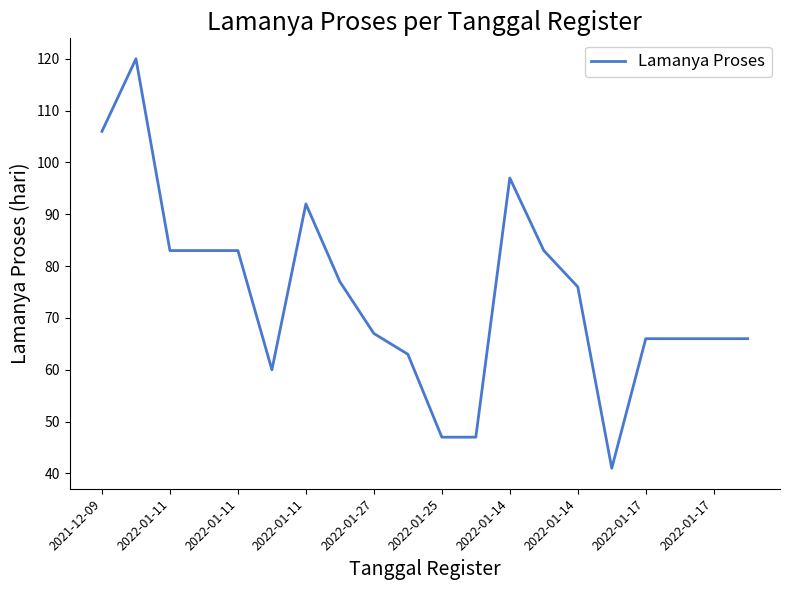

What is the greatest value displayed?

120